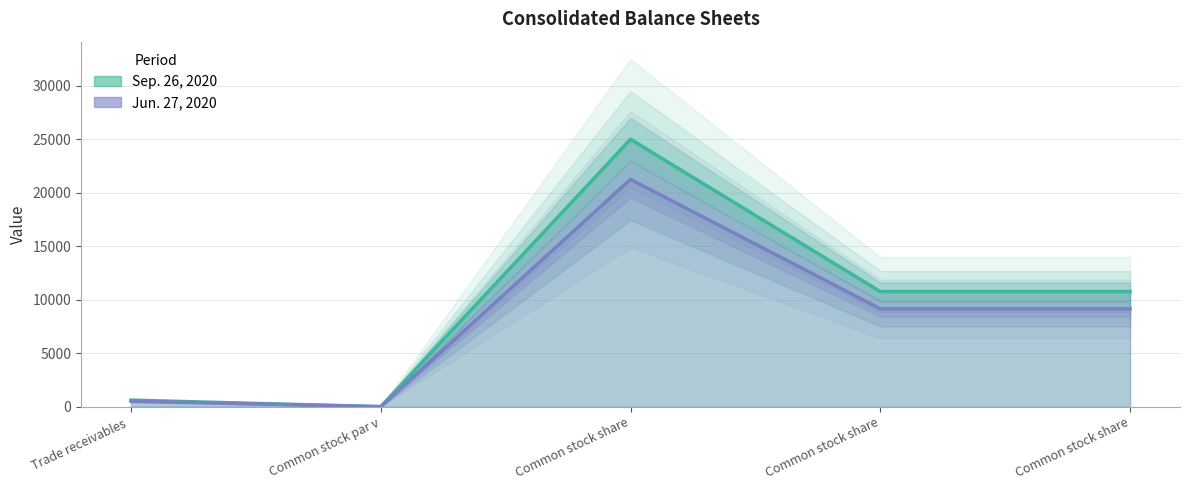

What value does the Jun. 27, 2020 series have at Common stock share?

9146.0